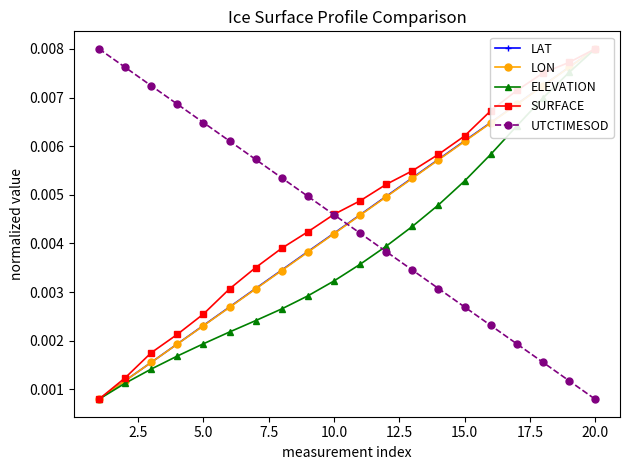

At which label does UTCTIMESOD reach its minimum?

20.0